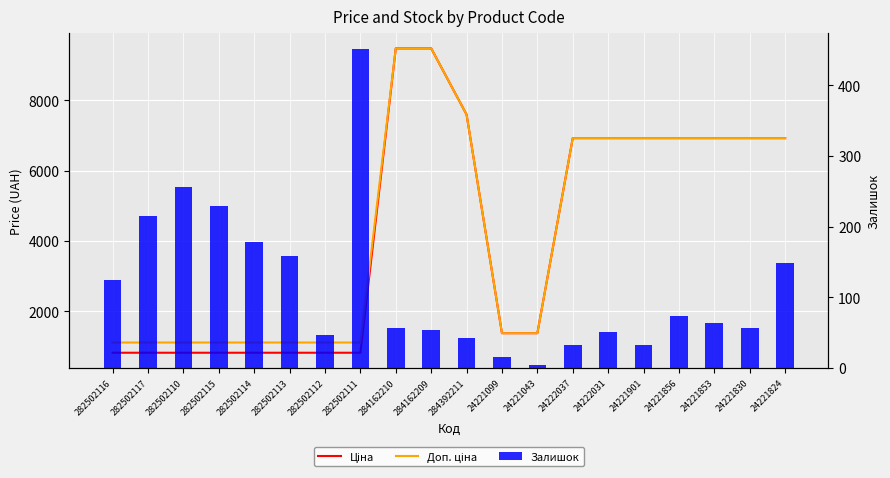

Is it true that Ціна equals 4081.9 at 24222037?

False